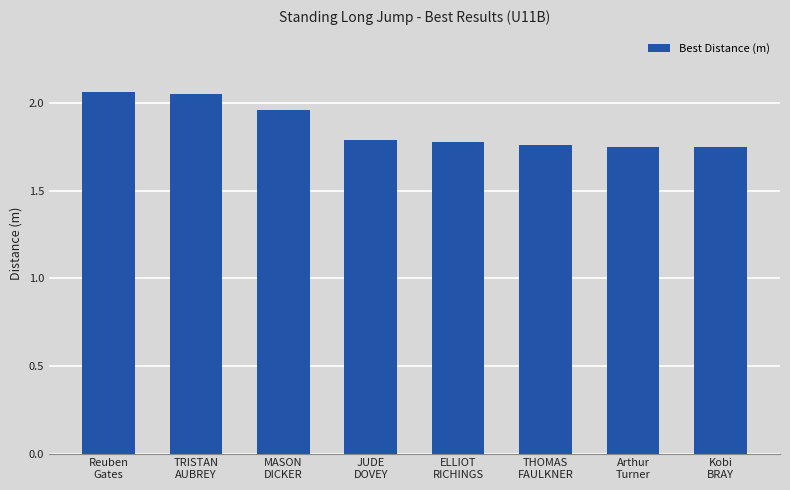

Count the values in the range 1 to 2.

6